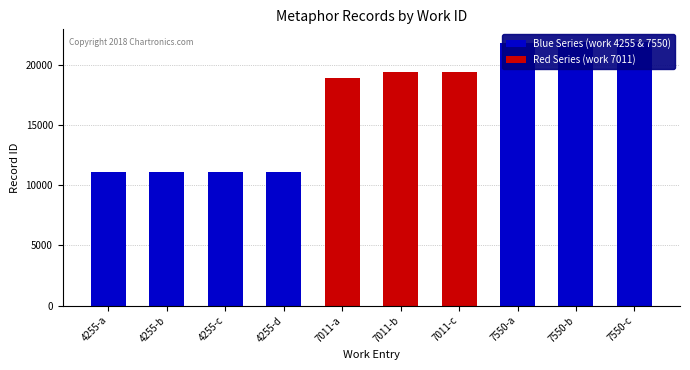

Reading left to right, transcribe all the data shown in this chart.

11086	11087	11088	11089	18901	19387	19405	21858	21859	21860